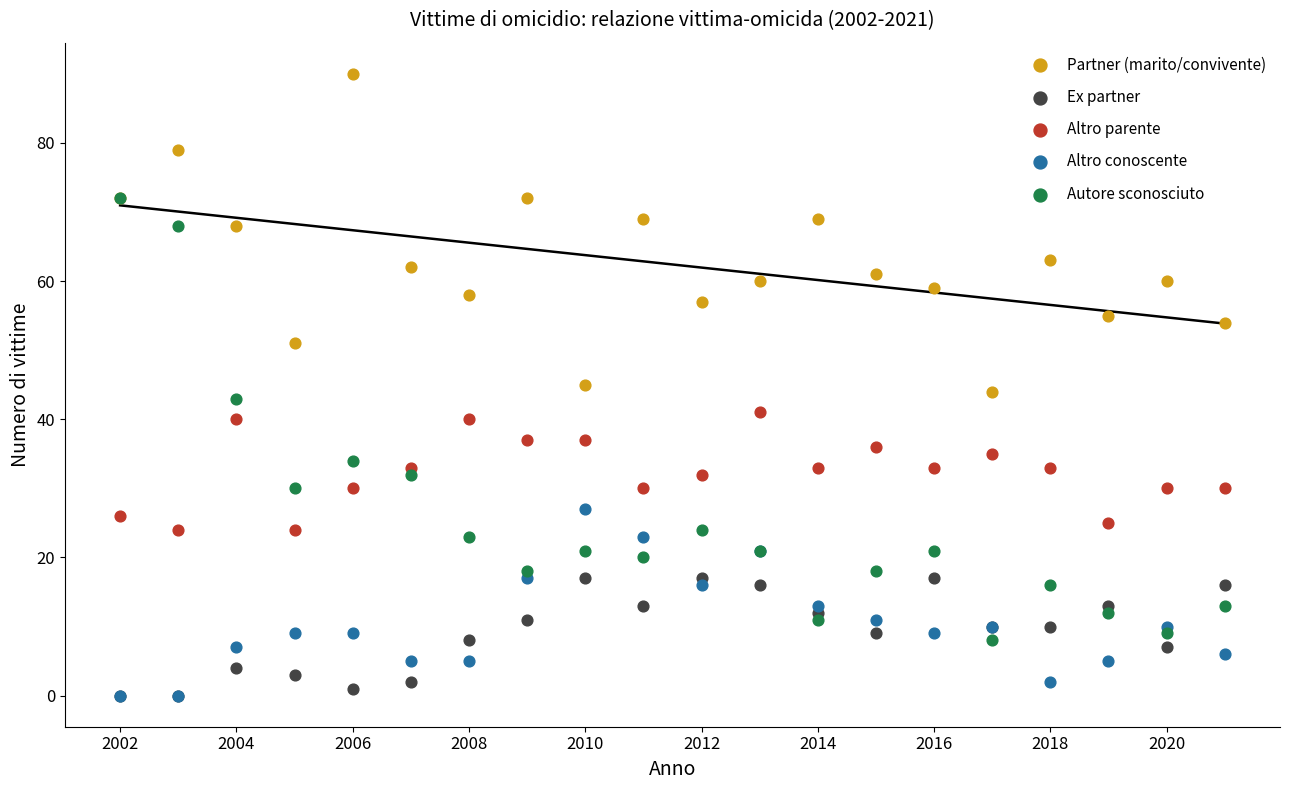

What are all the series names shown in the legend?

Partner (marito/convivente), Ex partner, Altro parente, Altro conoscente, Autore sconosciuto